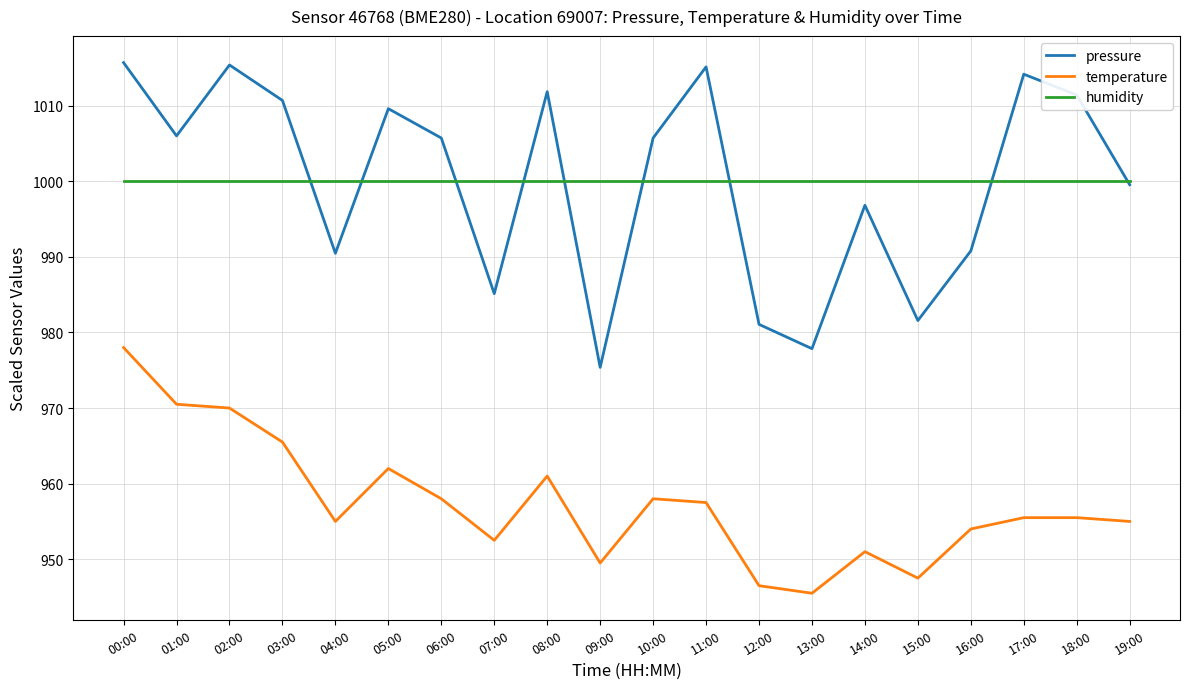

Between 07:00 and 09:00, which series saw the biggest shift?

pressure